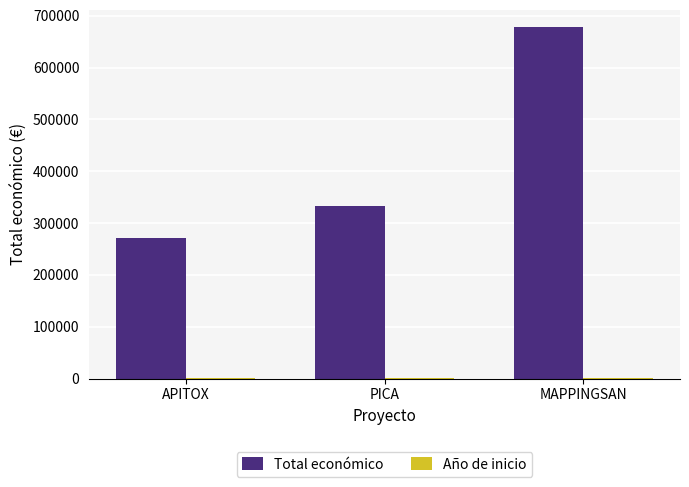

At which category is the sum across all series the highest?

MAPPINGSAN